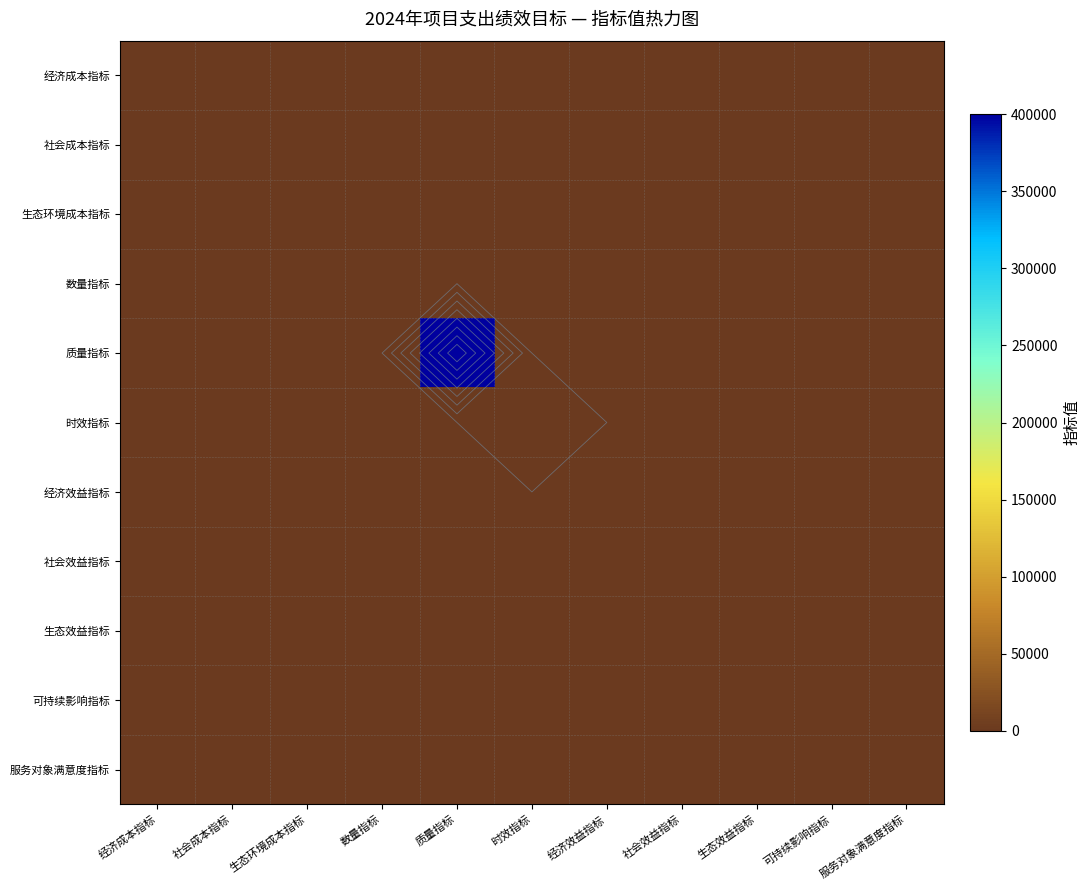

Which series has the largest range (max minus min)?

质量指标